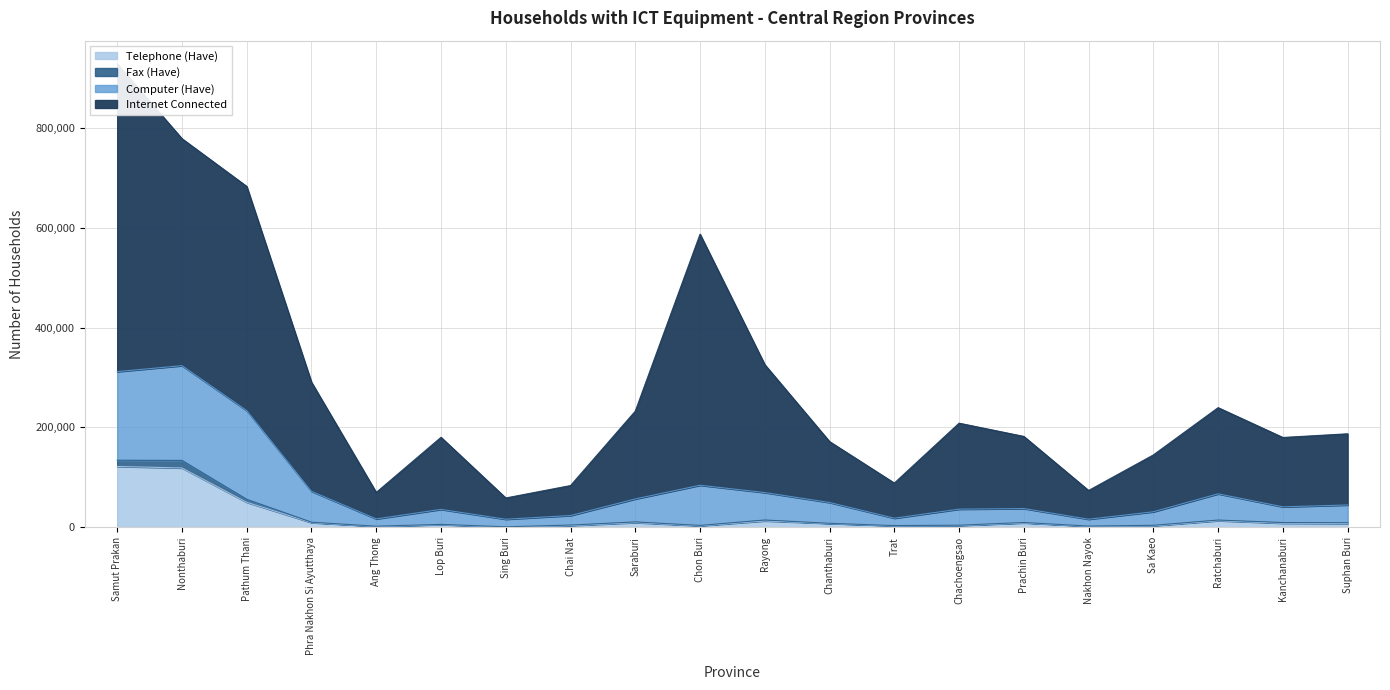

What is the maximum value shown in the chart?

929003